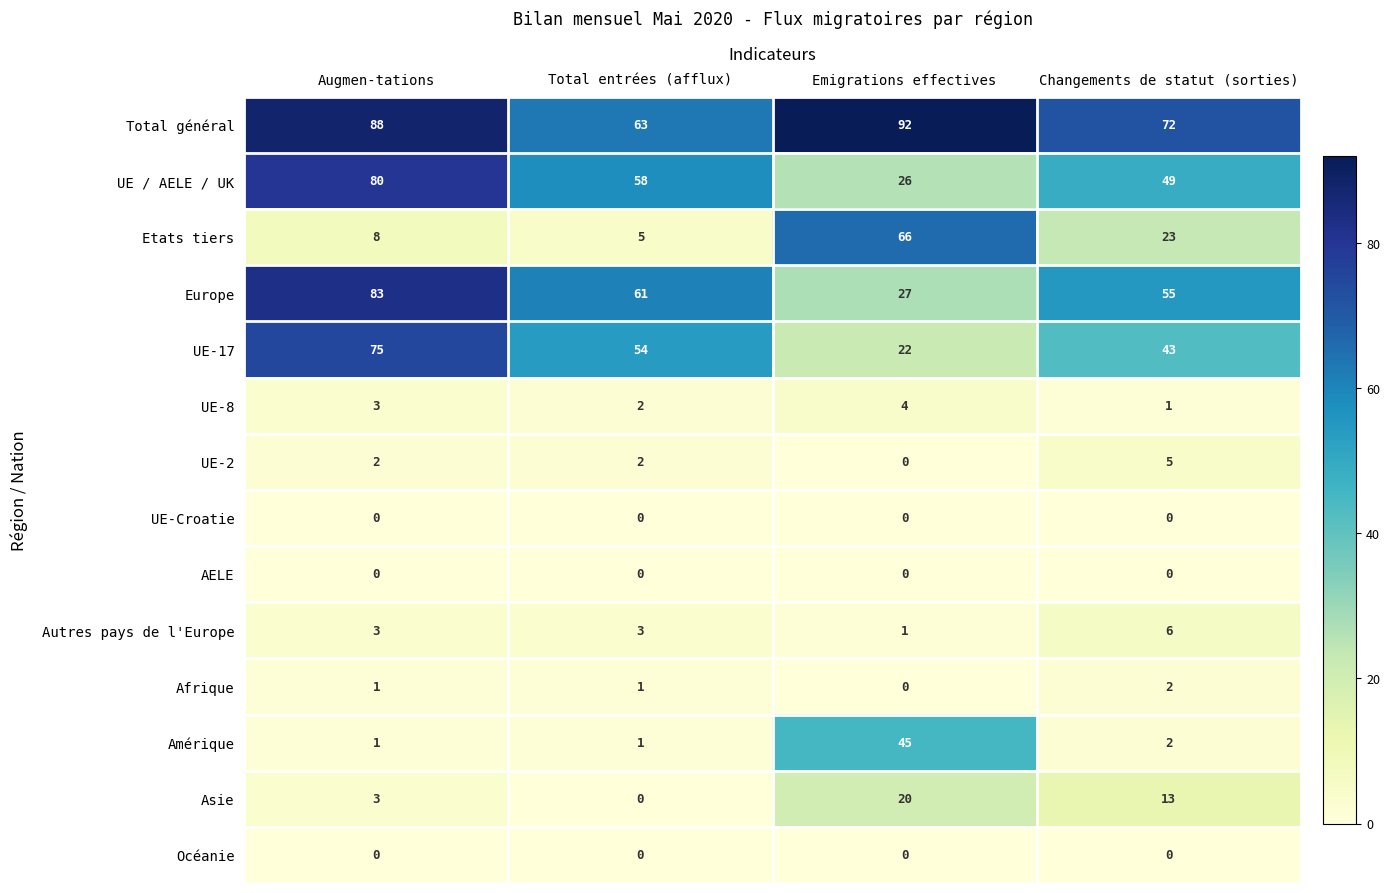

What is the spread (max minus min) of values at Emigrations effectives?

92